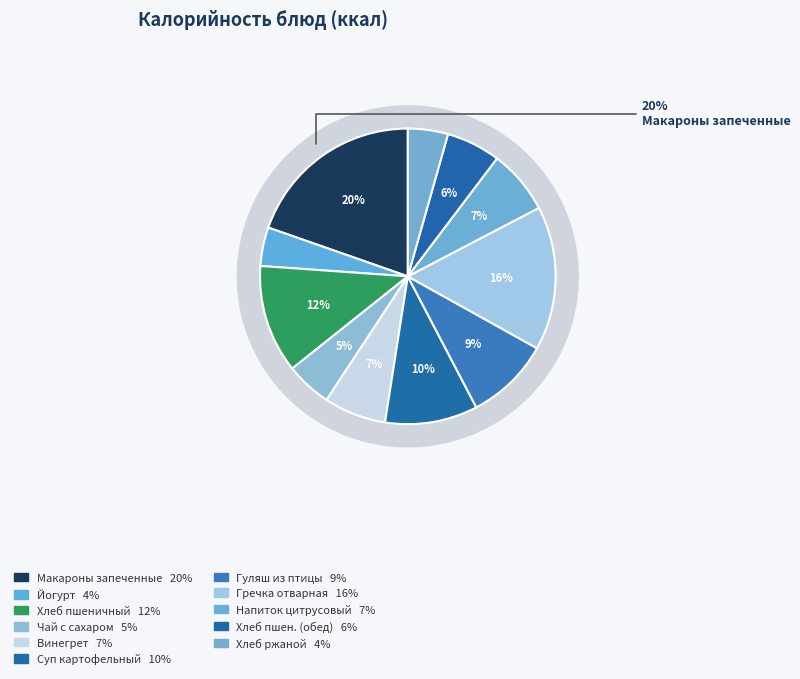

What portion of the pie excludes Винегрет?

93.2%